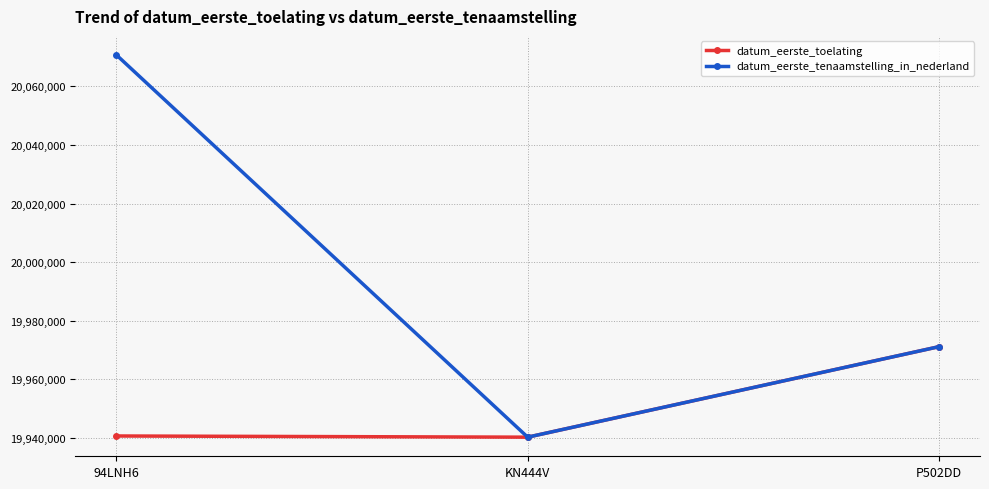

At which label is datum_eerste_tenaamstelling_in_nederland closest to 20005468?

P502DD